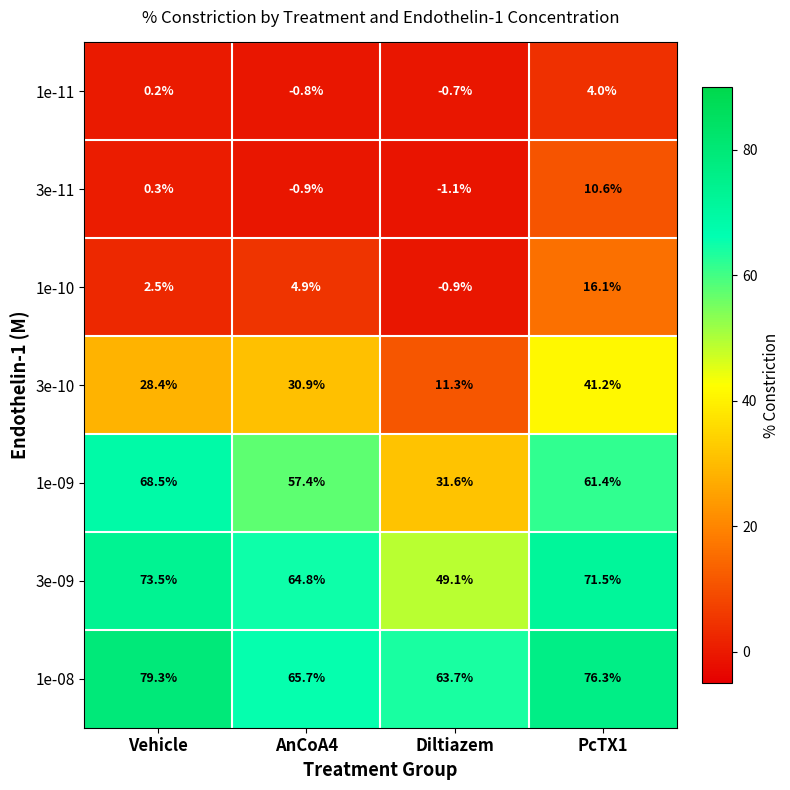

Where is 1e-10 nearest to the value 7?

AnCoA4